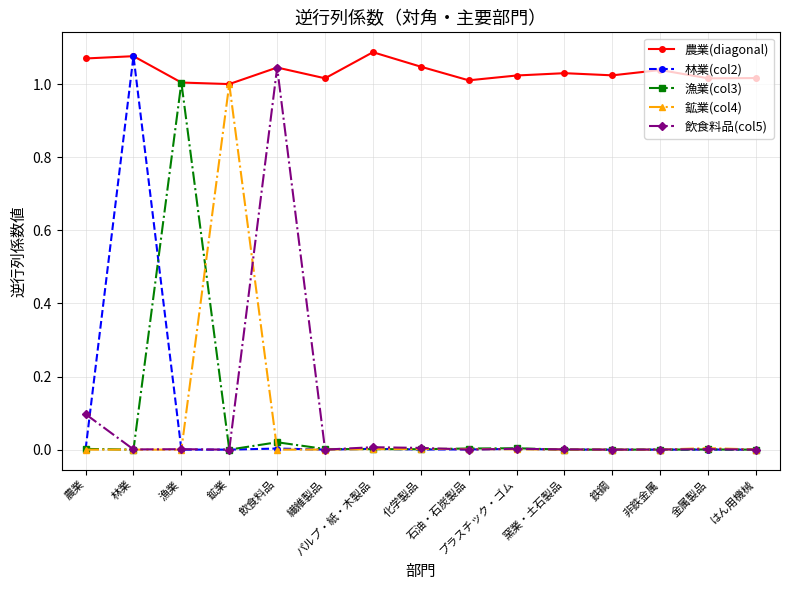

Reading left to right, list all the values displayed in this chart.

農業(diagonal): 1.1	1.1	1.0	1.0	1.0	1.0	1.1	1.0	1.0	1.0	1.0	1.0	1.0	1.0	1.0
林業(col2): 0.0	1.1	0.0	0.0	0.0	0.0	0.0	0.0	0.0	0.0	0.0	0.0	0.0	0.0	0.0
漁業(col3): 0.0	0.0	1.0	0.0	0.0	0.0	0.0	0.0	0.0	0.0	0.0	0.0	0.0	0.0	0.0
鉱業(col4): 0.0	0.0	0.0	1.0	0.0	0.0	0.0	0.0	0.0	0.0	0.0	0.0	0.0	0.0	0.0
飲食料品(col5): 0.1	0.0	0.0	0.0	1.0	0.0	0.0	0.0	0.0	0.0	0.0	0.0	0.0	0.0	0.0